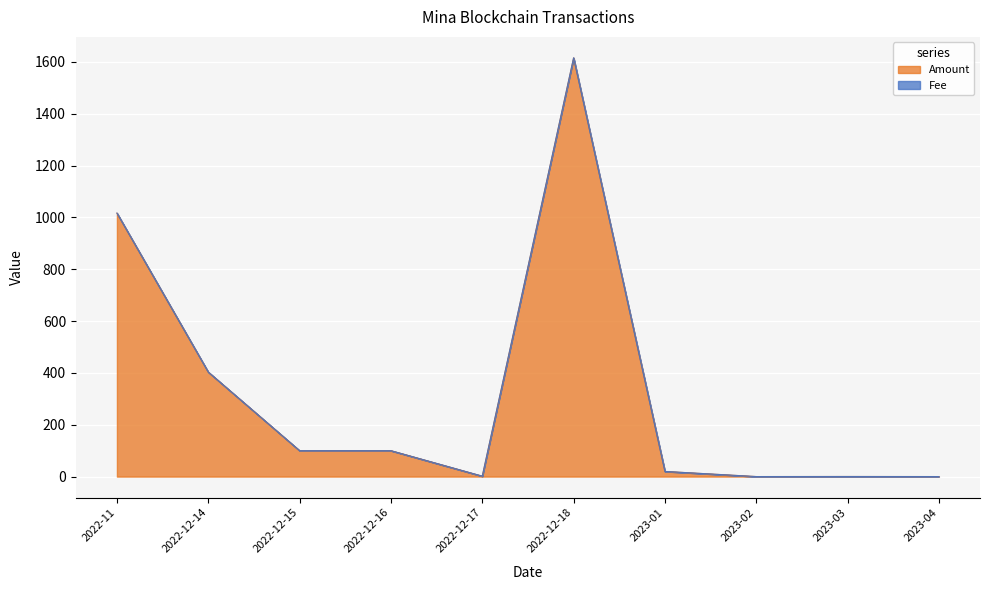

Reading left to right, what are all the values shown in this chart?

1016.3	403.1	99.9	99.9	1.5	1615.1	19.9	0.1	0.3	0.1